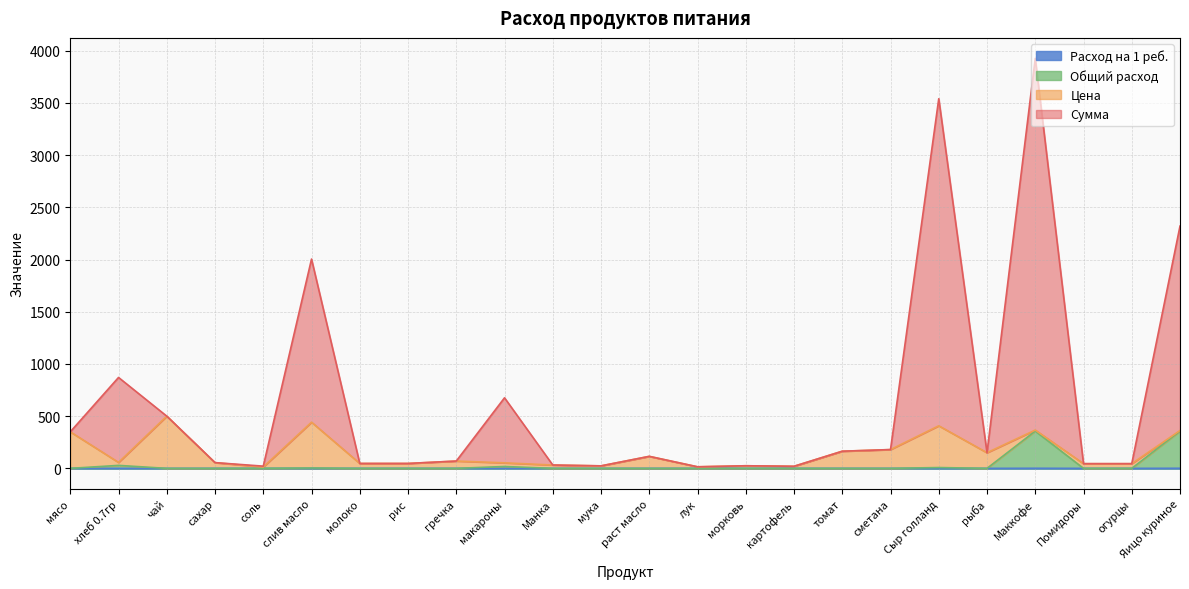

What is the total value across all series at чай?

500.0